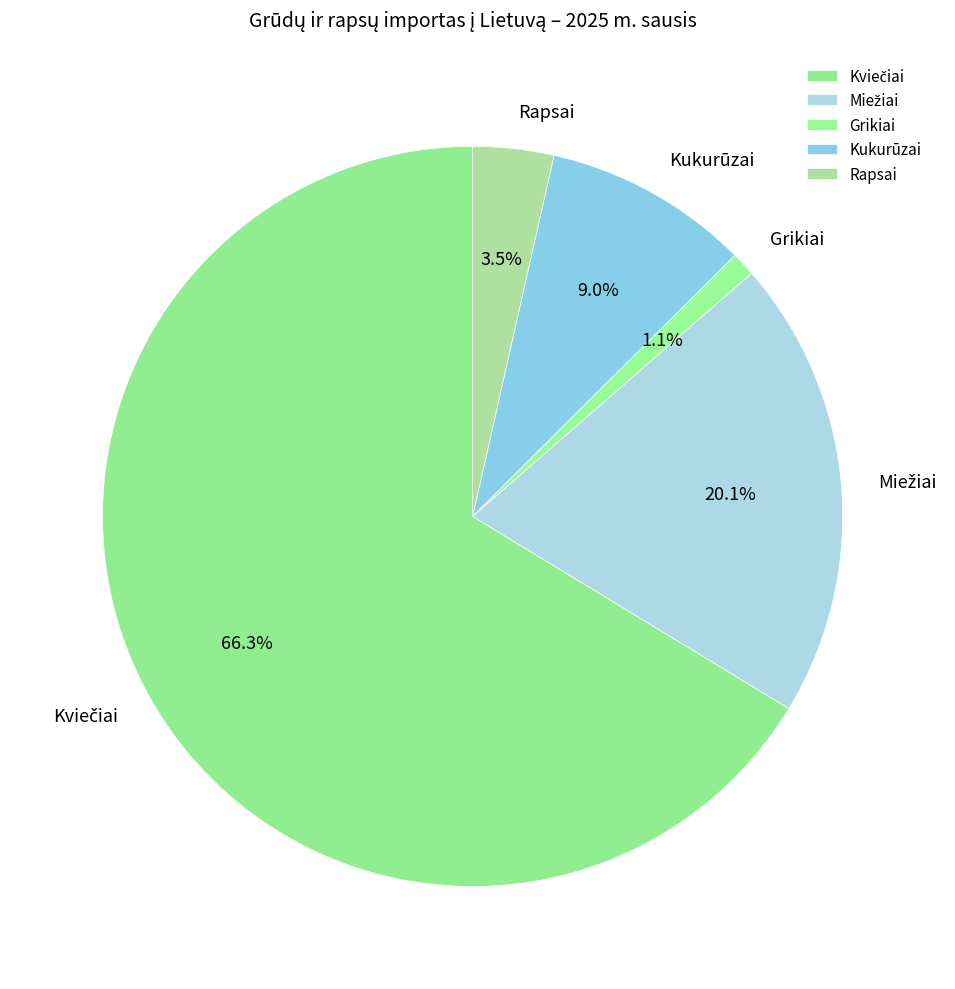

Which slice is the smallest?

Grikiai